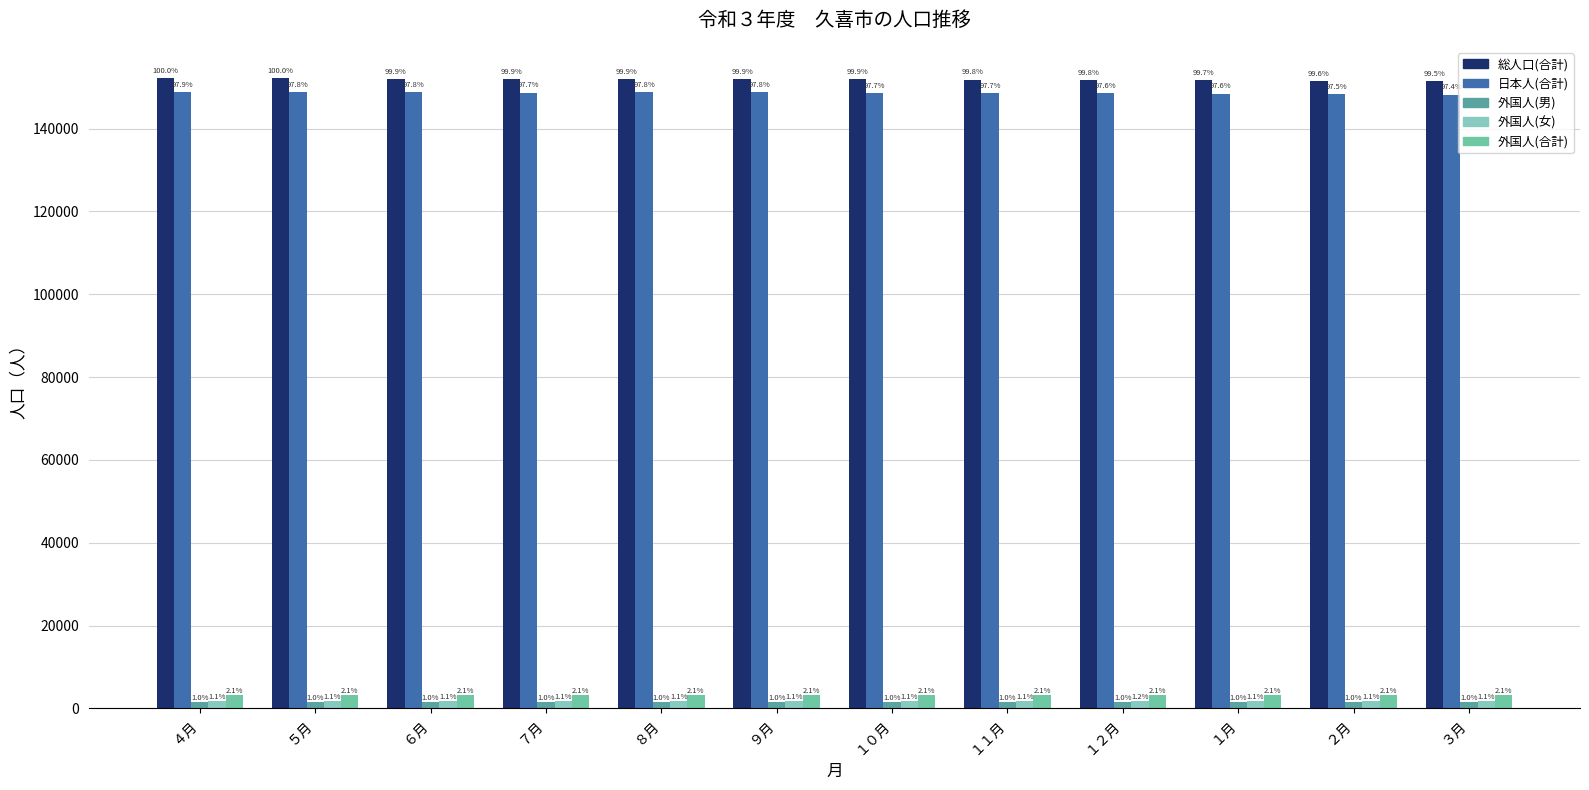

Reading left to right, list all the values displayed in this chart.

総人口(合計): 152120	152094	151970	151916	151958	151959	151905	151824	151742	151669	151531	151369
日本人(合計): 148854	148842	148752	148693	148715	148702	148640	148565	148476	148452	148330	148203
外国人(男): 1541	1528	1509	1519	1524	1527	1519	1522	1515	1487	1487	1487
外国人(女): 1725	1724	1709	1704	1719	1730	1746	1737	1751	1730	1714	1679
外国人(合計): 3266	3252	3218	3223	3243	3257	3265	3259	3266	3217	3201	3166